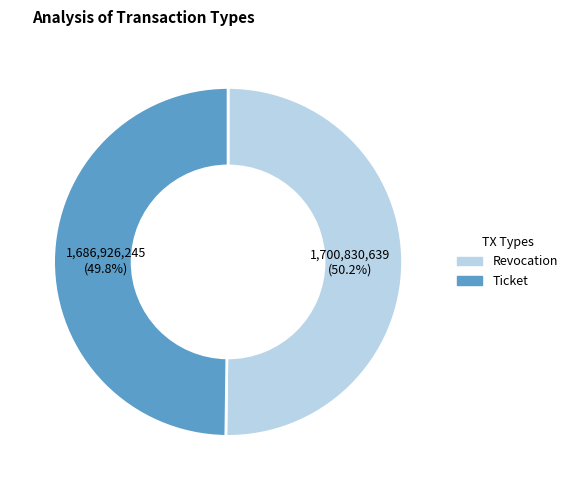

How many slices are in this pie chart?

2